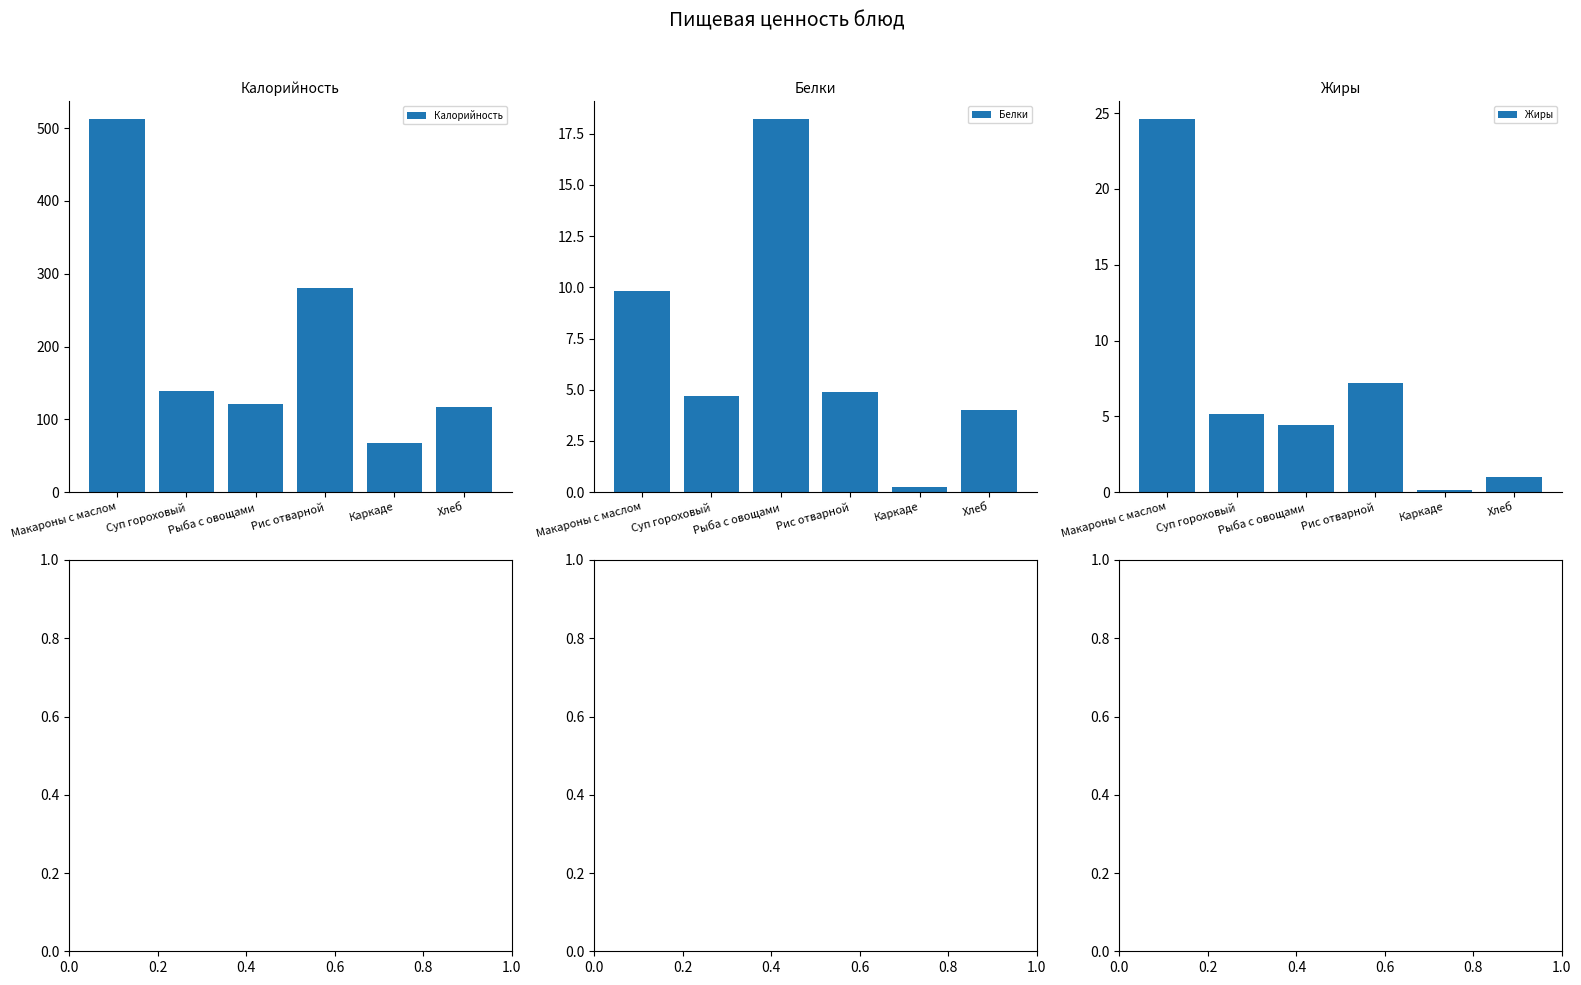

How many distinct data groups are displayed?

3